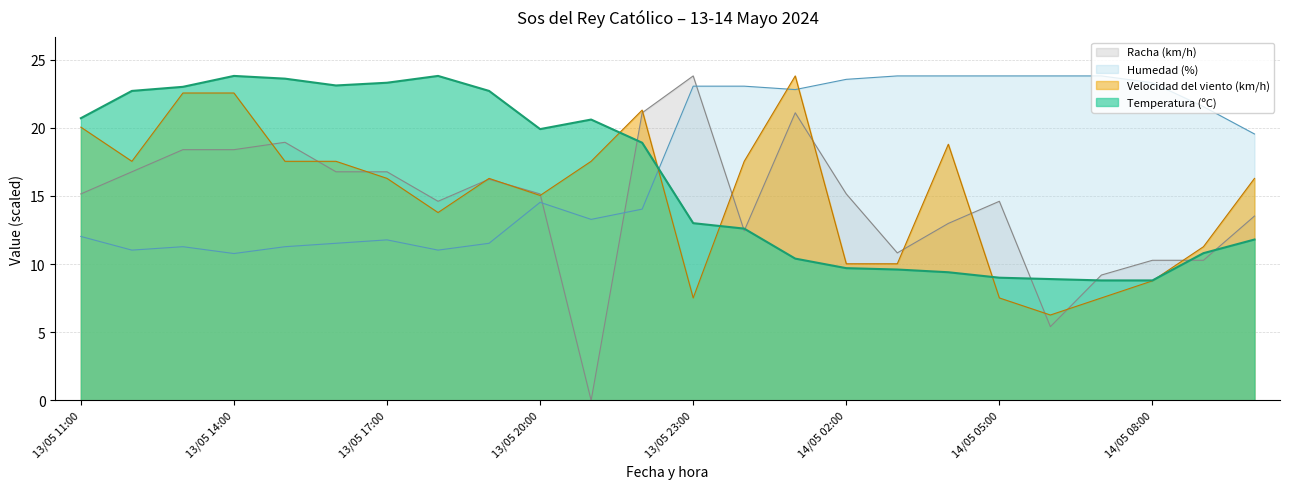

At 14/05 03:00, list the series in order from smallest to largest.

Temperatura (ºC), Velocidad del viento (km/h), Racha (km/h), Humedad (%)